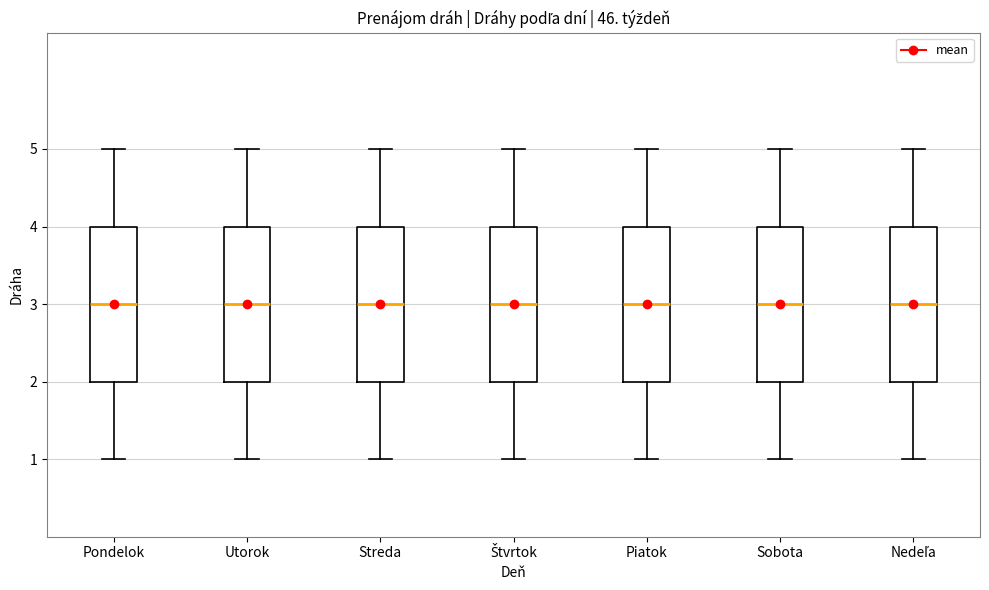

Reading left to right, transcribe this box plot: for each box, give where its median line is, the range the box spans, and where its two whiskers end, as read against the y-axis. The values are not printed on the chart, so give them approximately, as read against the axis.

Pondelok: median 3, box 2 to 4, whiskers 1 to 5
Utorok: median 3, box 2 to 4, whiskers 1 to 5
Streda: median 3, box 2 to 4, whiskers 1 to 5
Štvrtok: median 3, box 2 to 4, whiskers 1 to 5
Piatok: median 3, box 2 to 4, whiskers 1 to 5
Sobota: median 3, box 2 to 4, whiskers 1 to 5
Nedeľa: median 3, box 2 to 4, whiskers 1 to 5